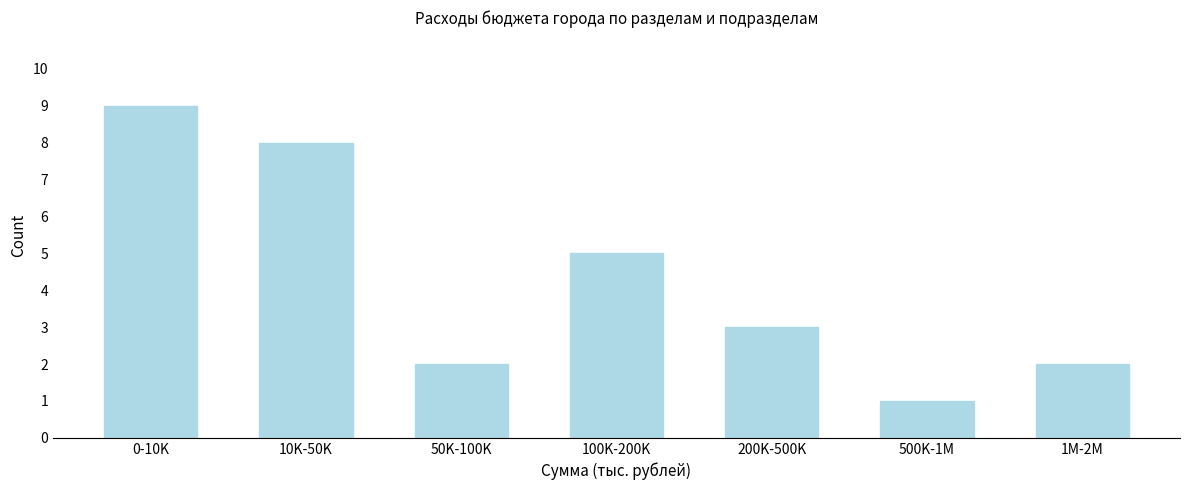

Reading left to right, what are all the values shown in this chart?

0-10K=9	10K-50K=8	50K-100K=2	100K-200K=5	200K-500K=3	500K-1M=1	1M-2M=2